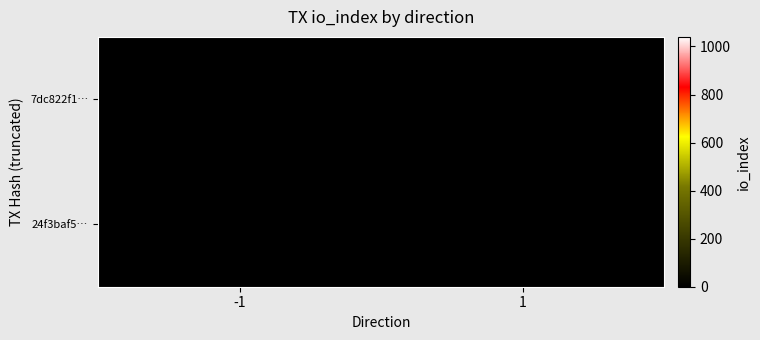

What is the greatest value displayed?

1040.0